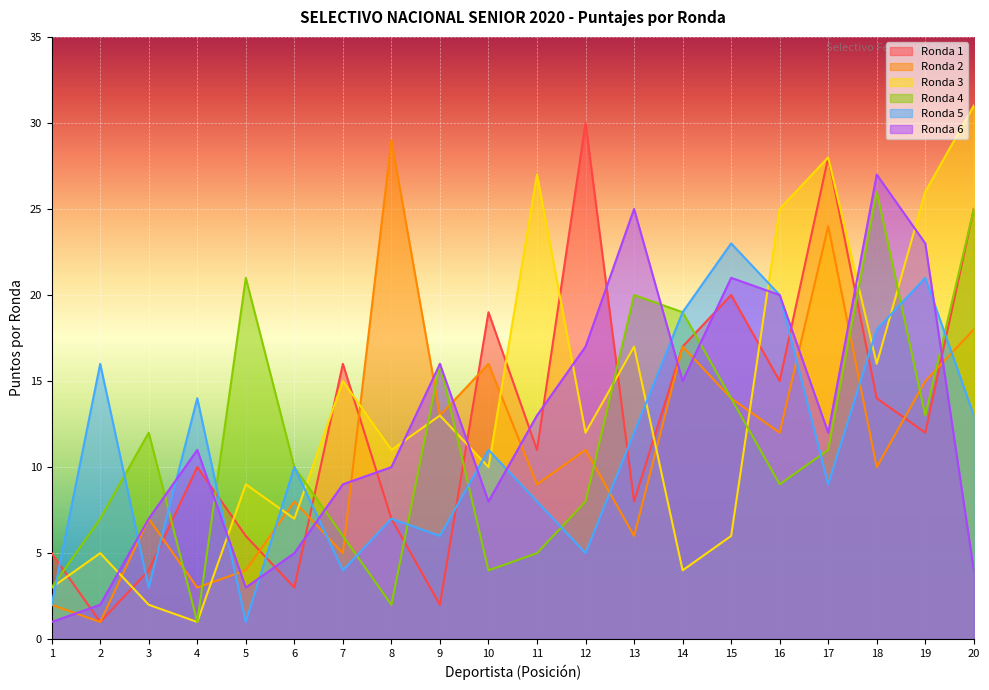

What is the spread (max minus min) of values at 13?

19